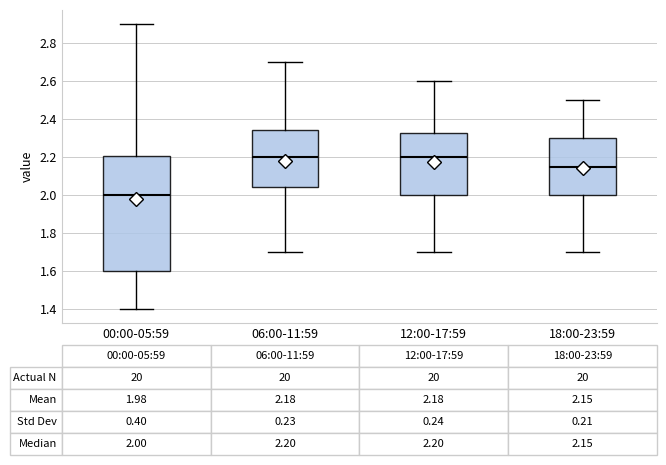

Comparing the boxes themselves (not the whiskers), which one is the tallest?

00:00-05:59